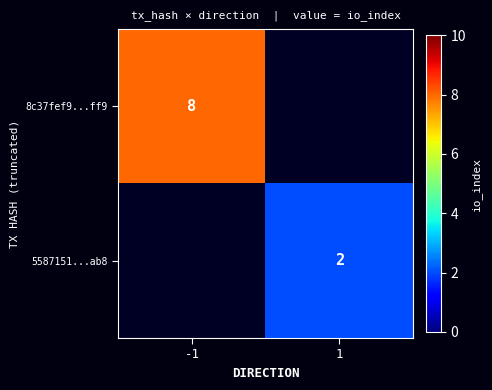

The 8c37fef9...ff9 series shows 8 at -1. True or false?

True